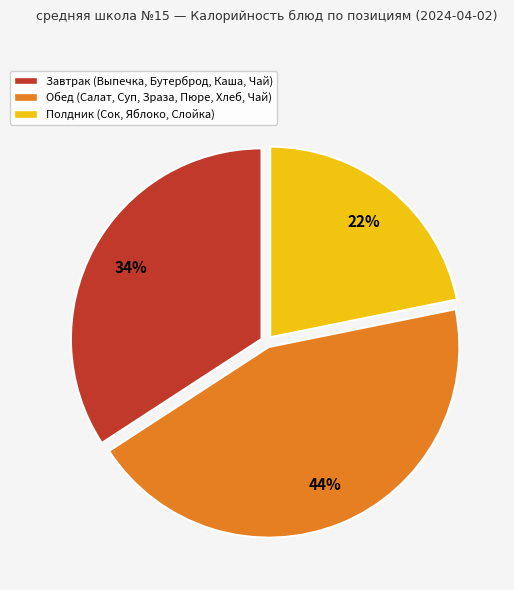

Is there a majority slice in this chart?

No